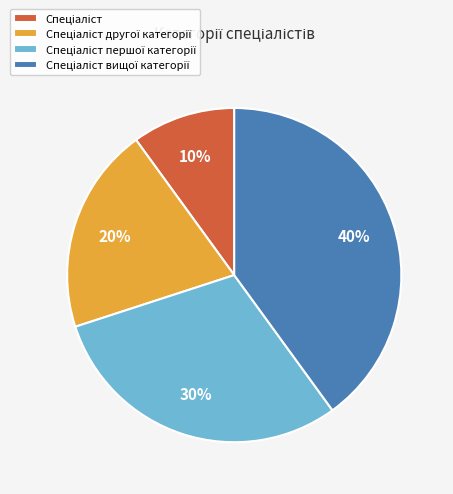

To the nearest percent, what is the difference between the largest and smallest slice percentages?

30%